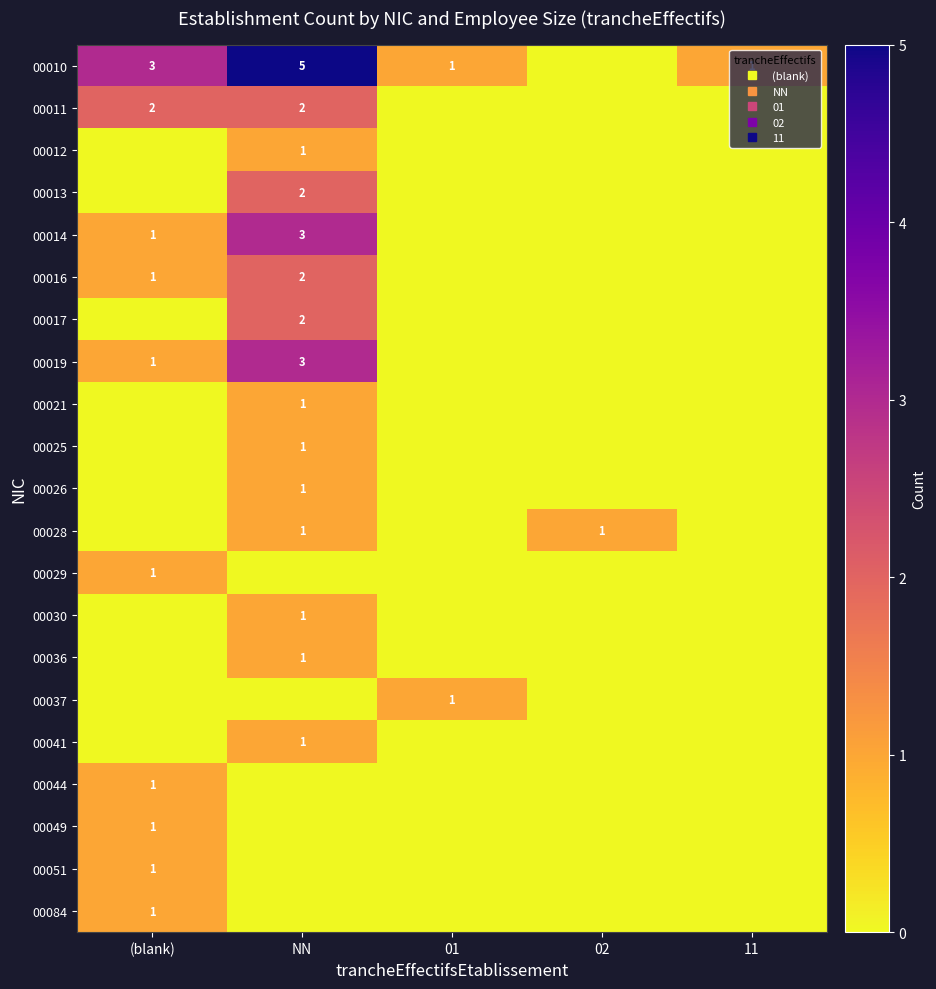

What is the total value across all series at NN?

27